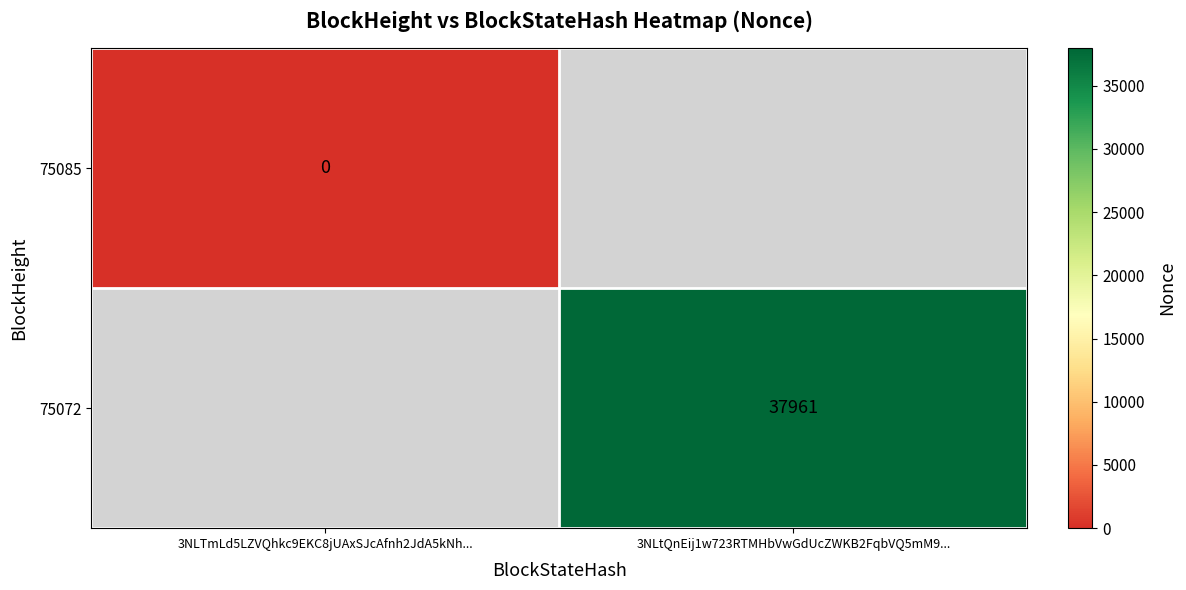

The 75072 series shows 16901 at 3NLtQnEij1w723RTMHbVwGdUcZWKB2FqbVQ5mM9.... True or false?

False